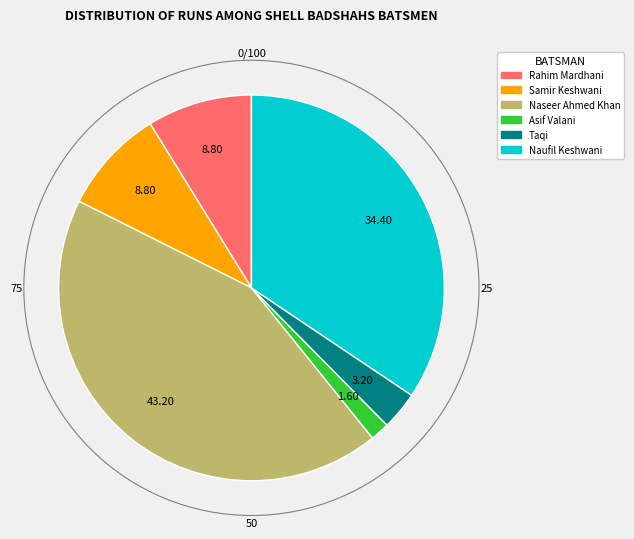

Is there any slice that represents more than half of the pie?

No